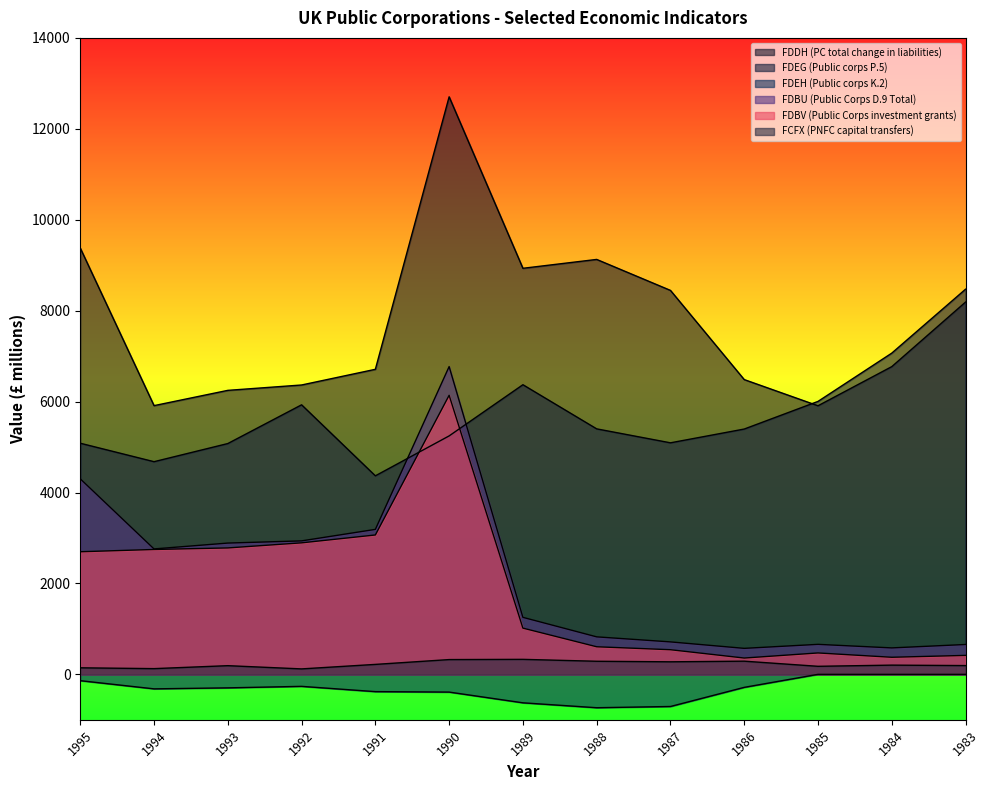

True or false: FDEH (Public corps K.2) and FCFX (PNFC capital transfers) intersect in this chart.

False